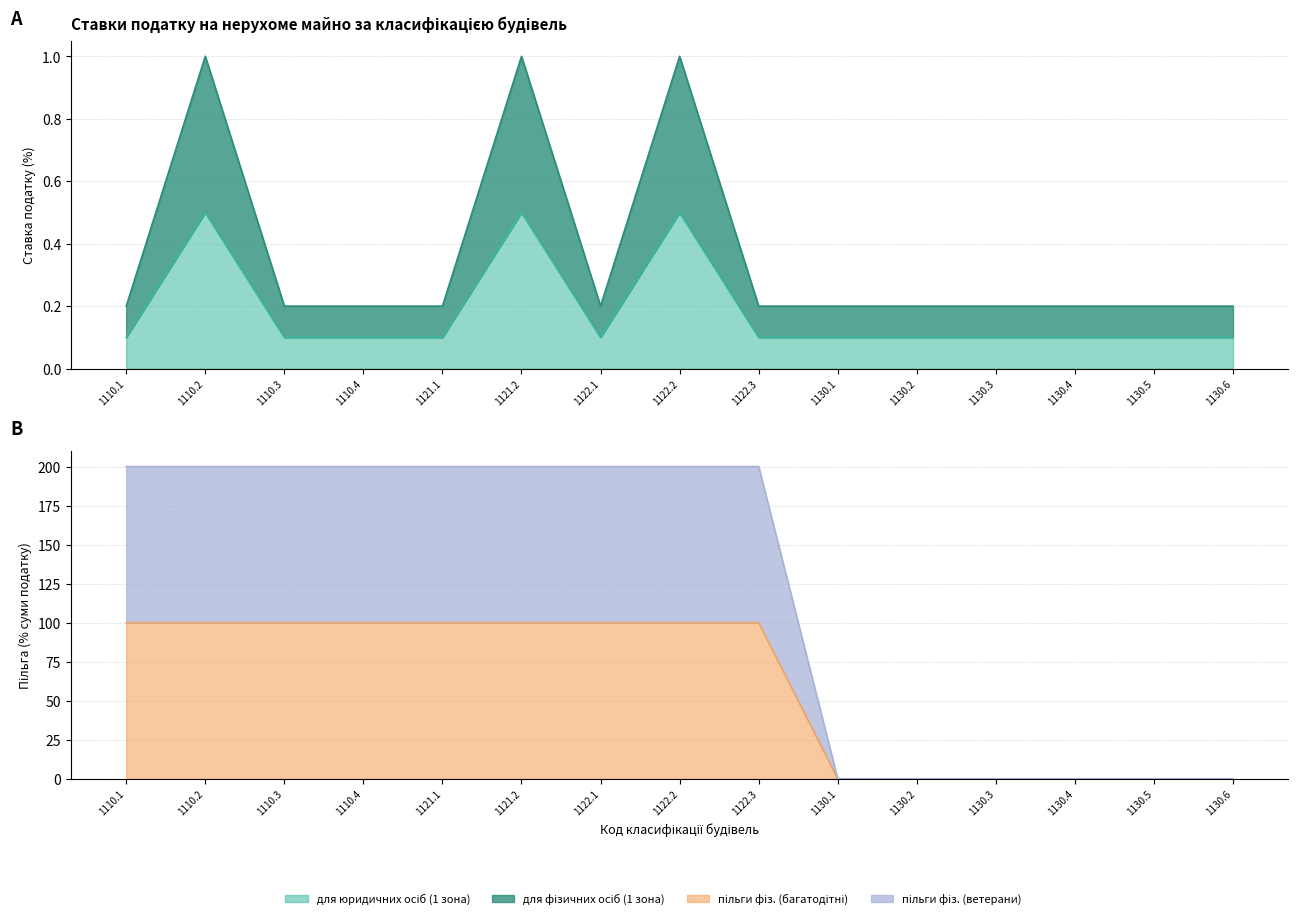

Reading left to right, list all the values displayed in this chart.

для юридичних осіб (1 зона): 0.1	0.5	0.1	0.1	0.1	0.5	0.1	0.5	0.1	0.1	0.1	0.1	0.1	0.1	0.1
для фізичних осіб (1 зона): 0.2	1.0	0.2	0.2	0.2	1.0	0.2	1.0	0.2	0.2	0.2	0.2	0.2	0.2	0.2
пільги фіз. (багатодітні): 100.0	100.0	100.0	100.0	100.0	100.0	100.0	100.0	100.0	0.0	0.0	0.0	0.0	0.0	0.0
пільги фіз. (ветерани): 200.0	200.0	200.0	200.0	200.0	200.0	200.0	200.0	200.0	0.0	0.0	0.0	0.0	0.0	0.0